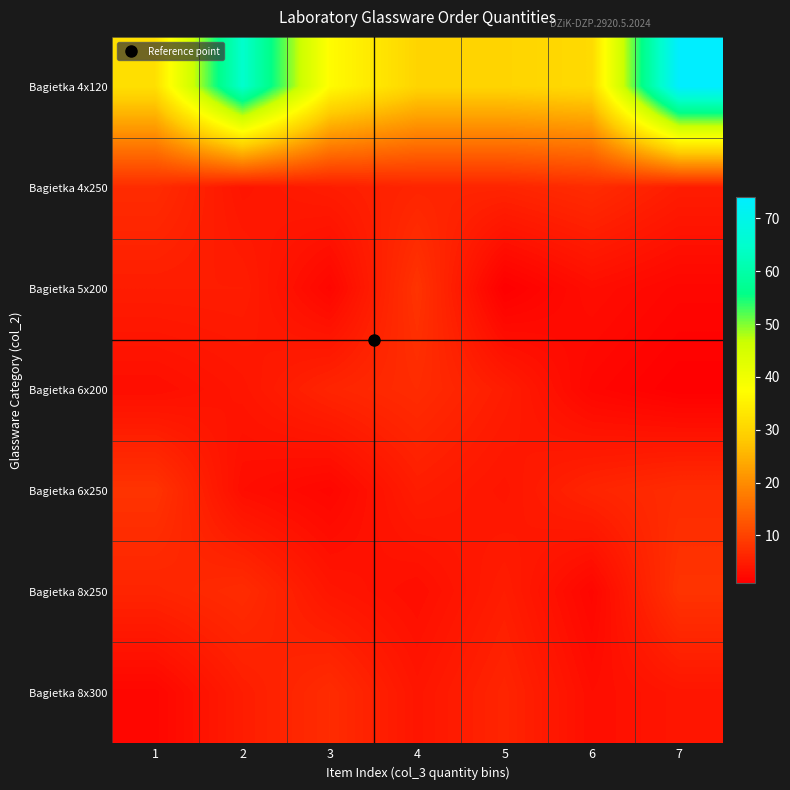

What is the smallest value displayed?

1